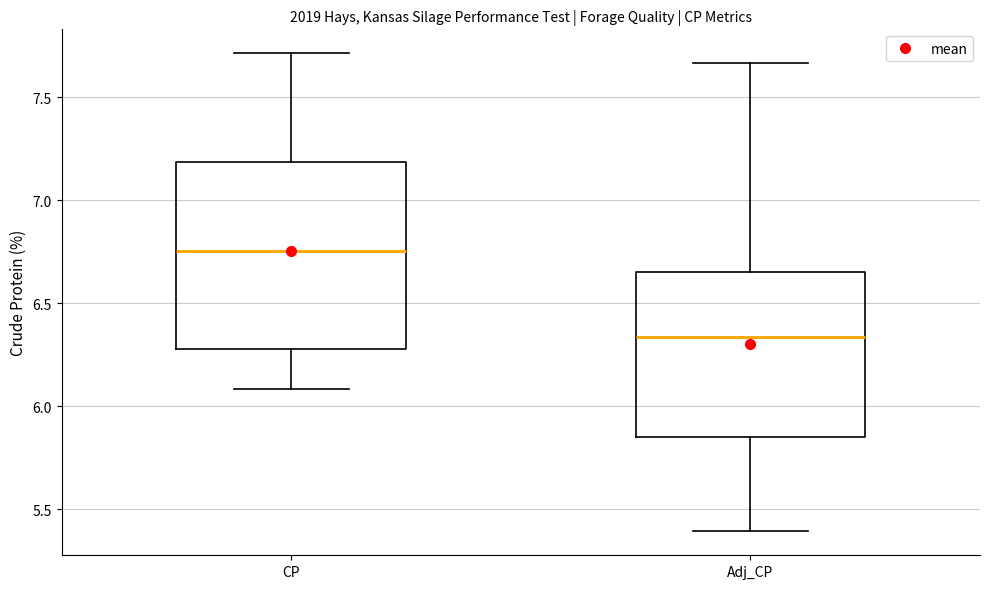

Comparing the boxes themselves (not the whiskers), which one is the tallest?

CP